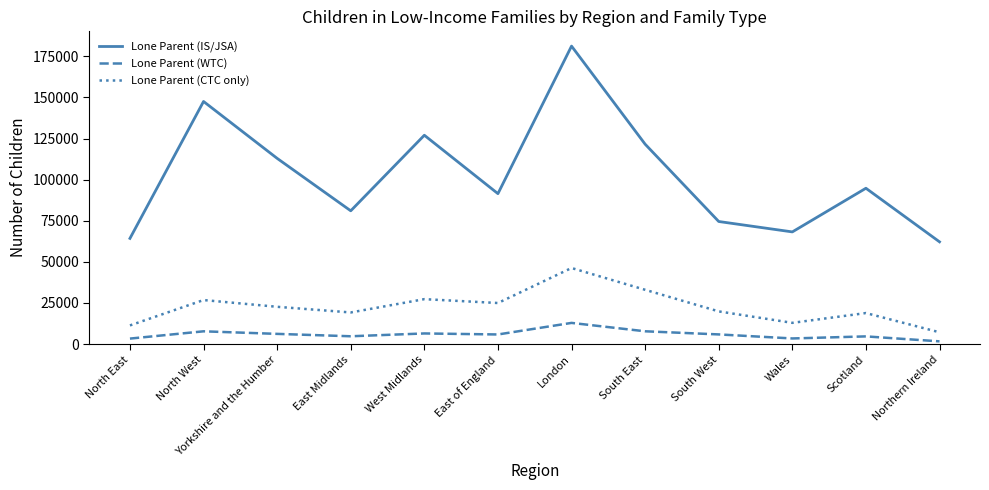

What is the total value across all series at South West?

100265